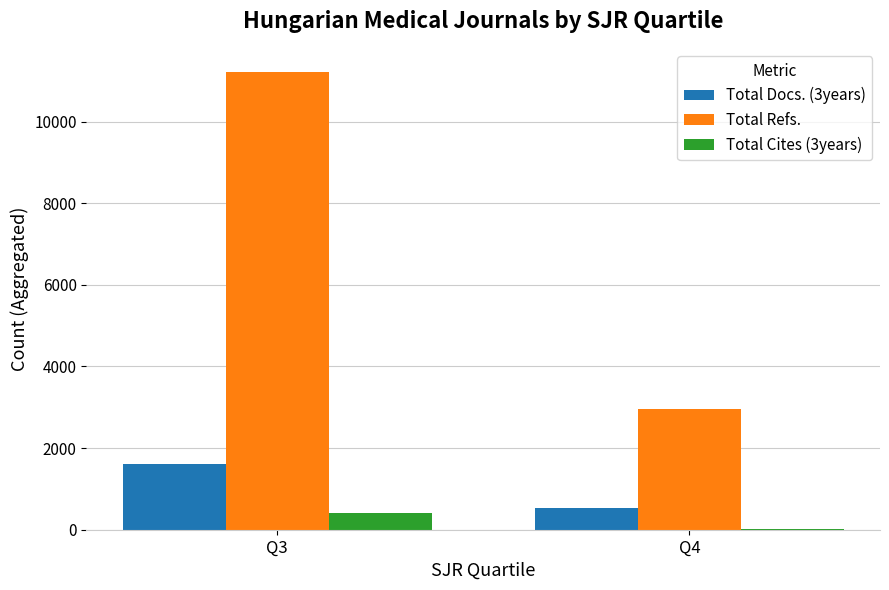

What is the highest value of the Total Refs. series?

11221